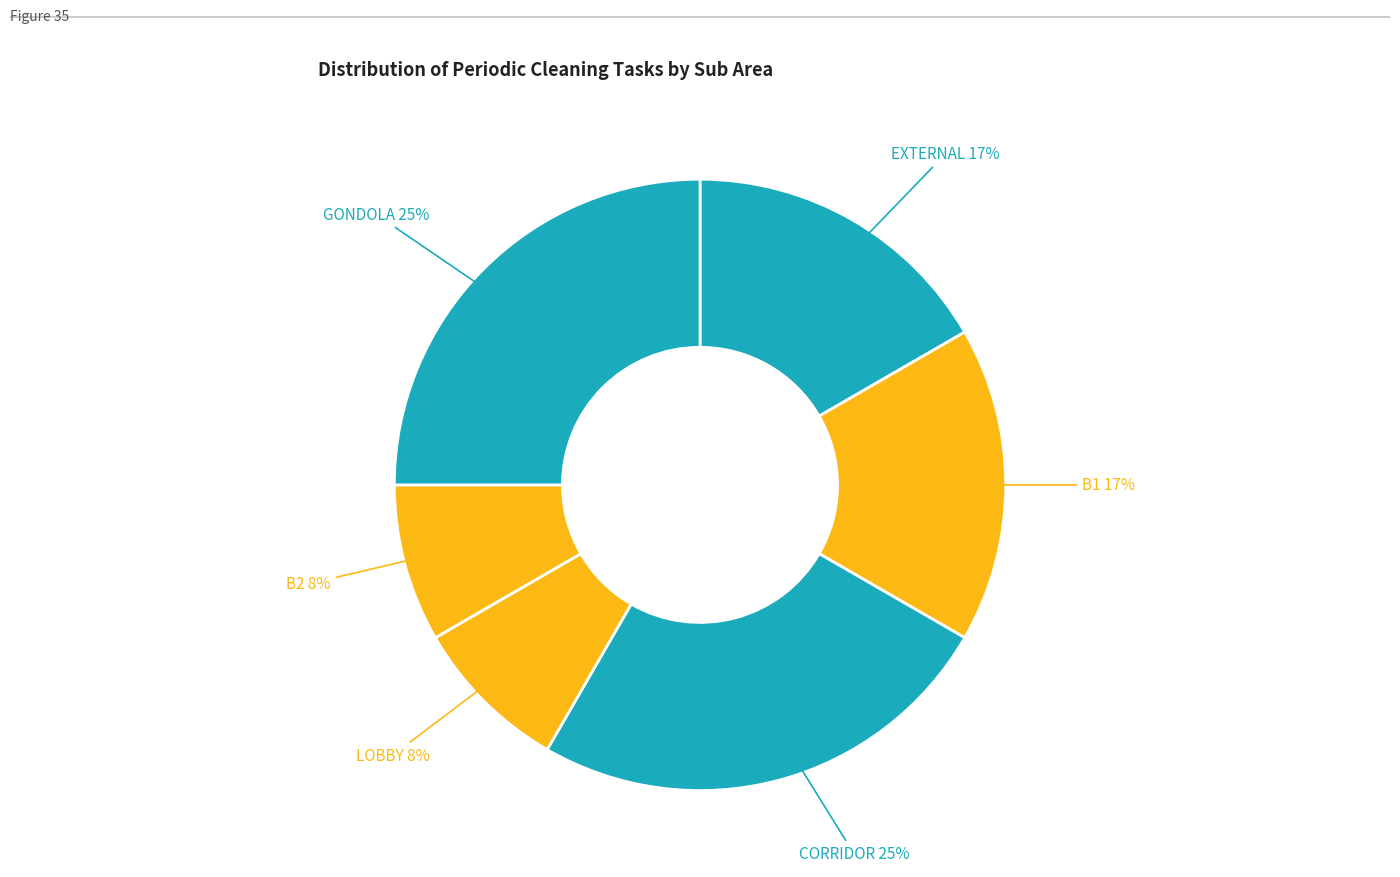

Combined, do LOBBY and B2 account for over 50%?

No